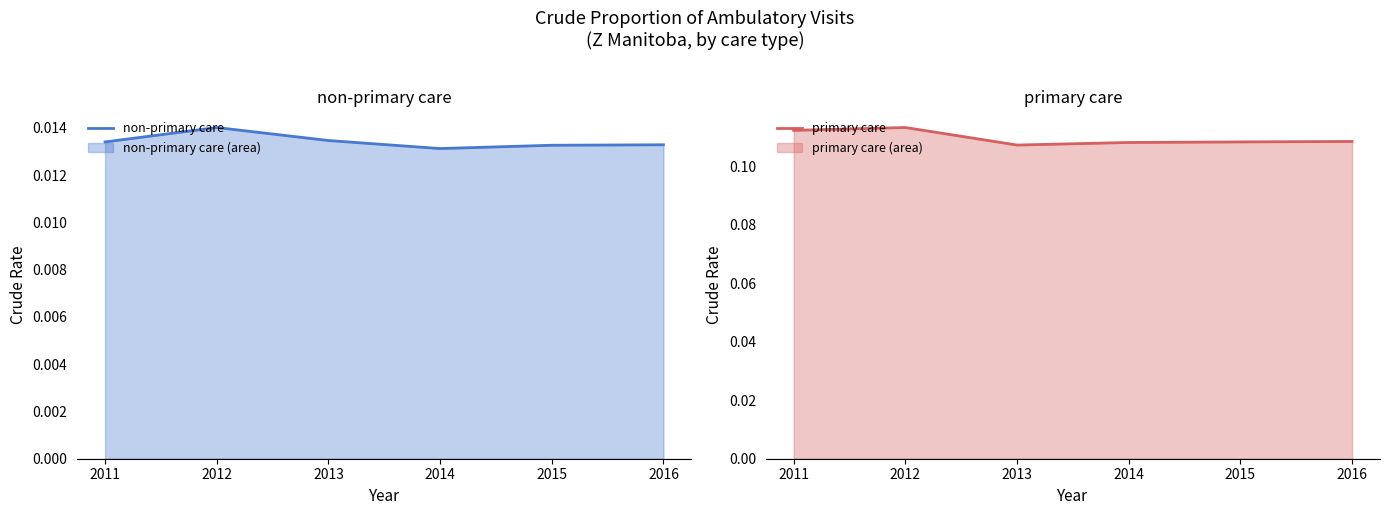

True or false: non-primary care has a value of 0.0 at 2016.

False